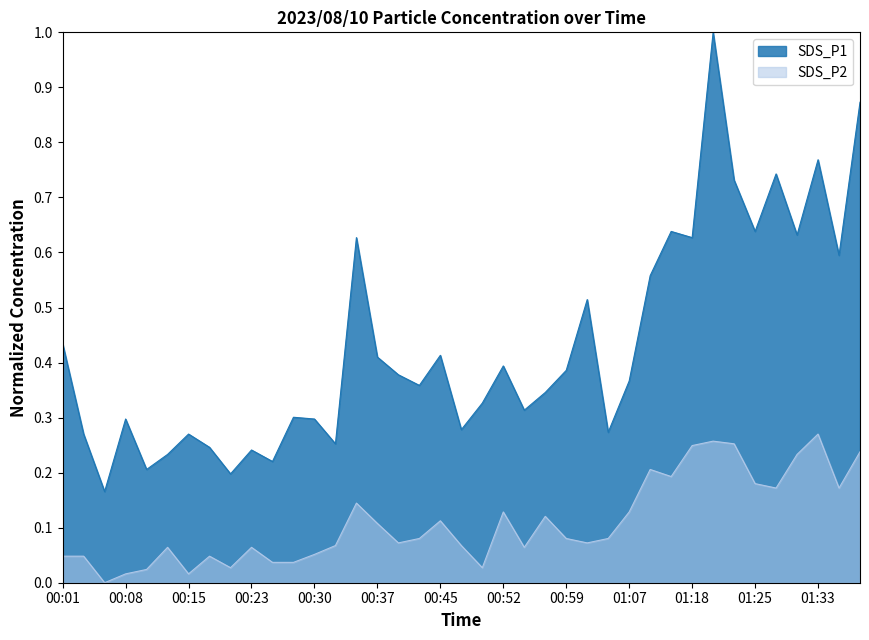

Rank the categories by SDS_P1 value from highest to lowest.

01:20, 01:37, 01:33, 01:28, 01:23, 01:15, 01:25, 01:30, 00:35, 01:18, 01:35, 01:10, 01:02, 00:01, 00:45, 00:37, 00:52, 00:59, 00:40, 01:07, 00:42, 00:57, 00:50, 00:54, 00:28, 00:08, 00:30, 00:47, 01:04, 00:03, 00:15, 00:32, 00:18, 00:23, 00:13, 00:25, 00:11, 00:20, 00:06